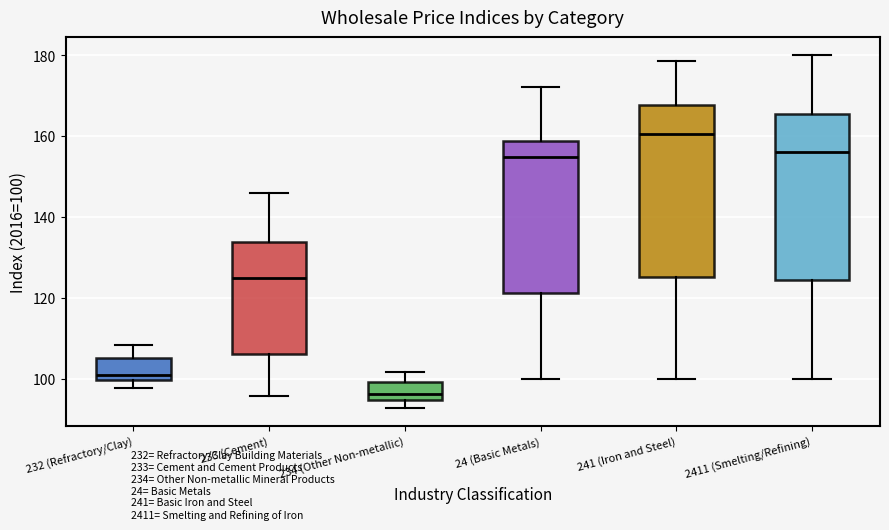

Reading left to right, transcribe this box plot: for each box, give where its median line is, the range the box spans, and where its two whiskers end, as read against the y-axis. The values are not printed on the chart, so give them approximately, as read against the axis.

232 (Refractory/Clay): median 100 (just above the box's lower edge), box 100 to 106, whiskers 98 to 108
233 (Cement): median 124, box 106 to 134, whiskers 96 to 146
234 (Other Non-metallic): median 96, box 94 to 100, whiskers 92 to 102
24 (Basic Metals): median 154, box 122 to 158, whiskers 100 to 172
241 (Iron and Steel): median 160, box 126 to 168, whiskers 100 to 178
2411 (Smelting/Refining): median 156, box 124 to 166, whiskers 100 to 180